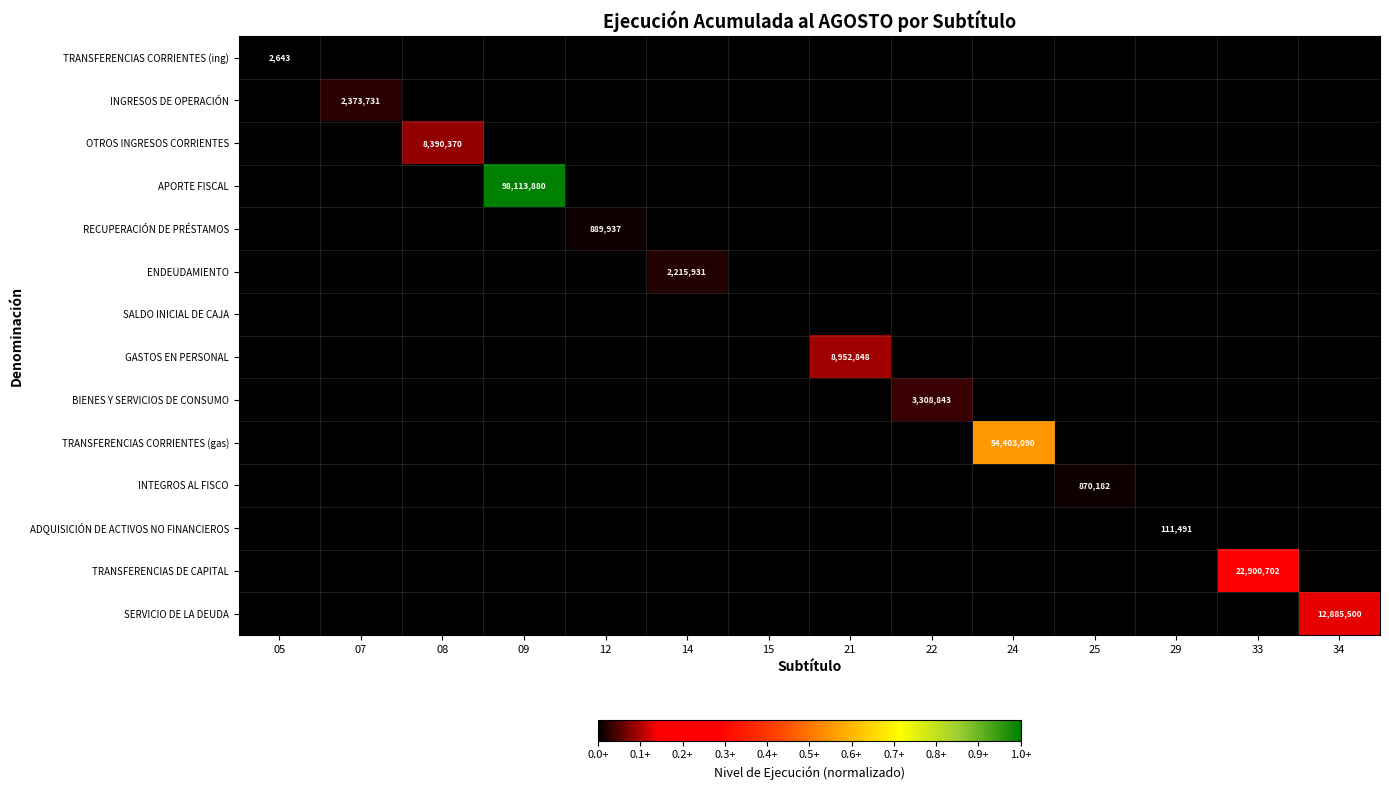

How many positive values does the RECUPERACIÓN DE PRÉSTAMOS series have?

1